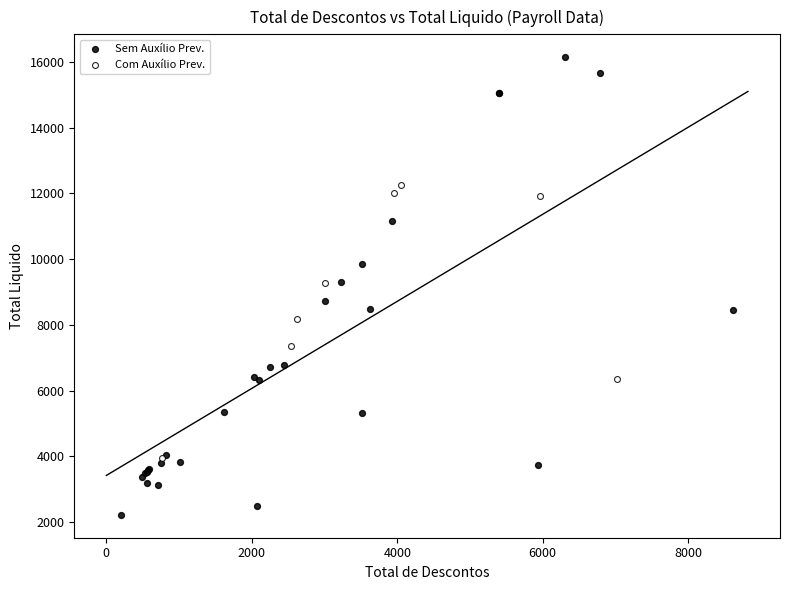

What are all the series names shown in the legend?

Sem Auxílio Prev., Com Auxílio Prev.